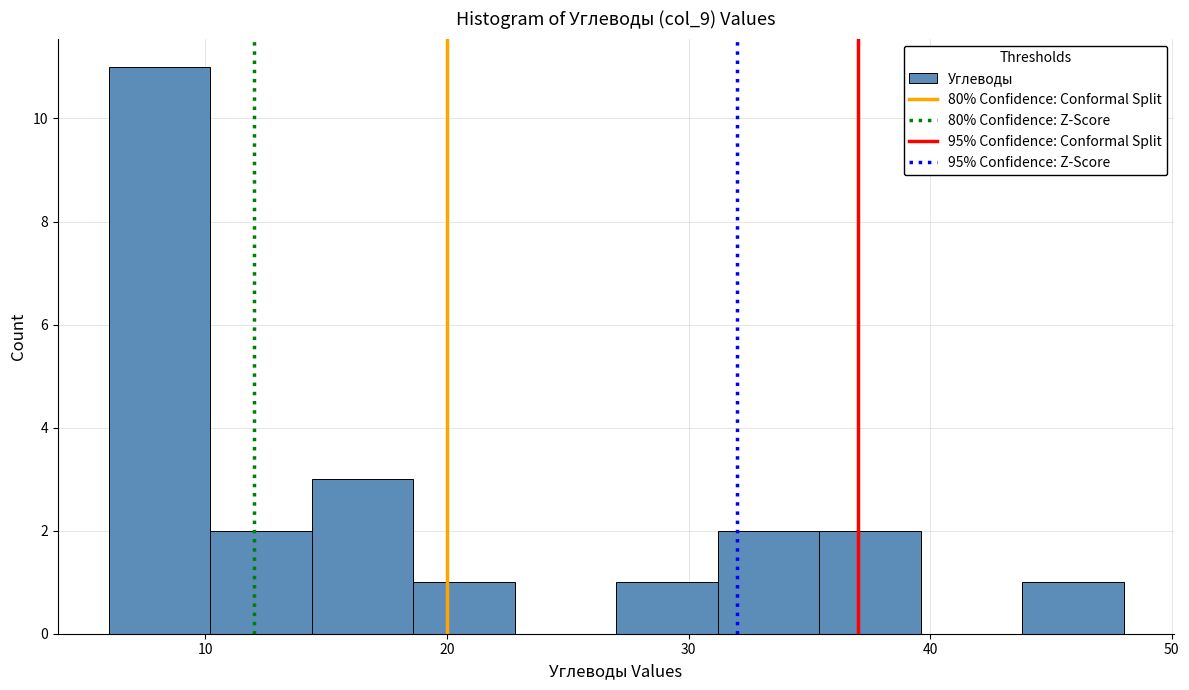

How tall is the bar that spans 10.2 to 14.4 on the x-axis? Neither the bar edges nor the heights are printed on the chart, so give them approximately, as read against the axes.

2